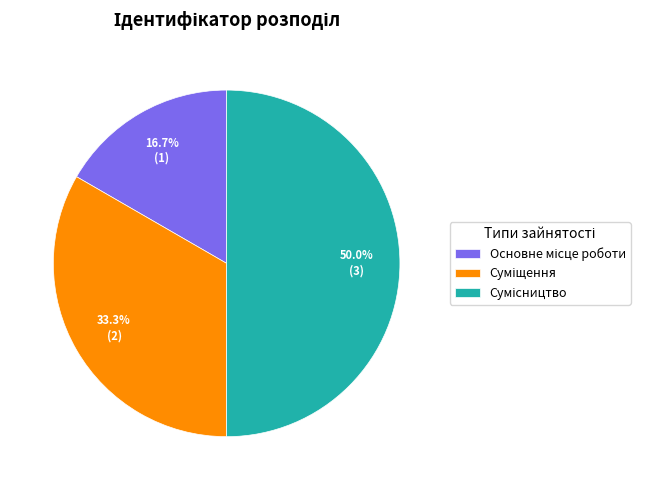

How many slices are in this pie chart?

3